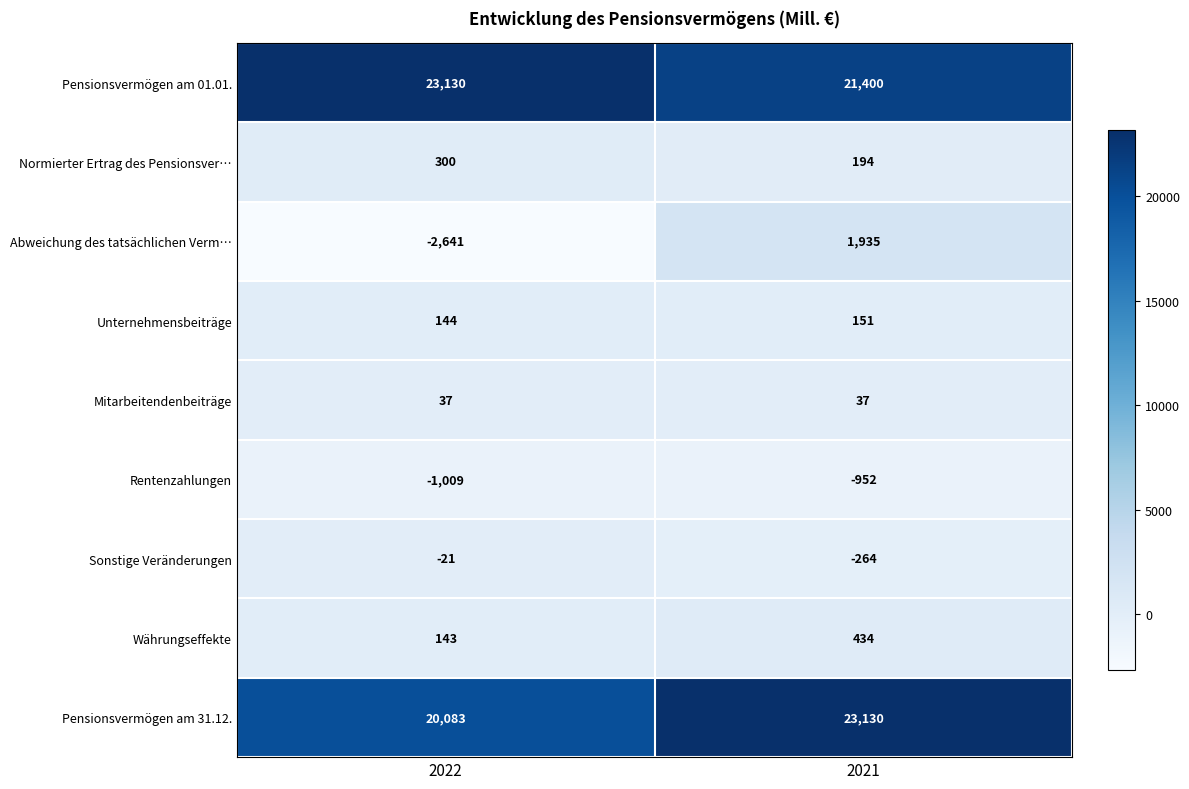

Rank the series at 2021 from highest to lowest value.

Pensionsvermögen am 31.12., Pensionsvermögen am 01.01., Abweichung des tatsächlichen Verm…, Währungseffekte, Normierter Ertrag des Pensionsver…, Unternehmensbeiträge, Mitarbeitendenbeiträge, Sonstige Veränderungen, Rentenzahlungen